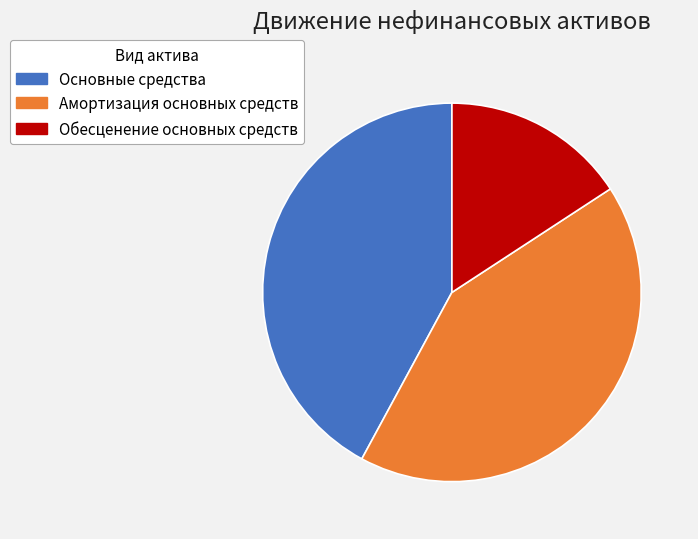

Which category has the smallest portion of the pie?

Обесценение основных средств